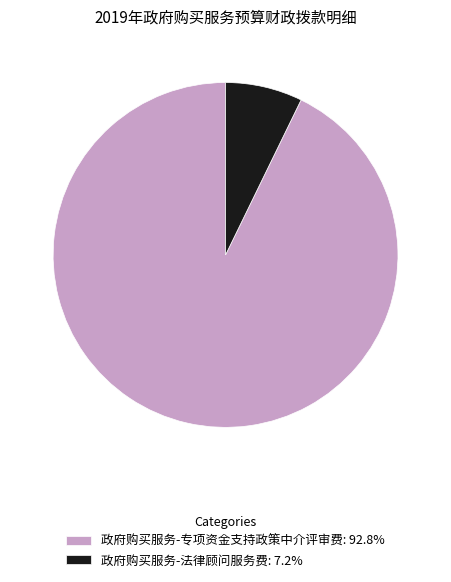

What is the ratio of the value at 政府购买服务-专项资金支持政策中介评审费: 92.8% to the value at 政府购买服务-法律顾问服务费: 7.2%?

12.9